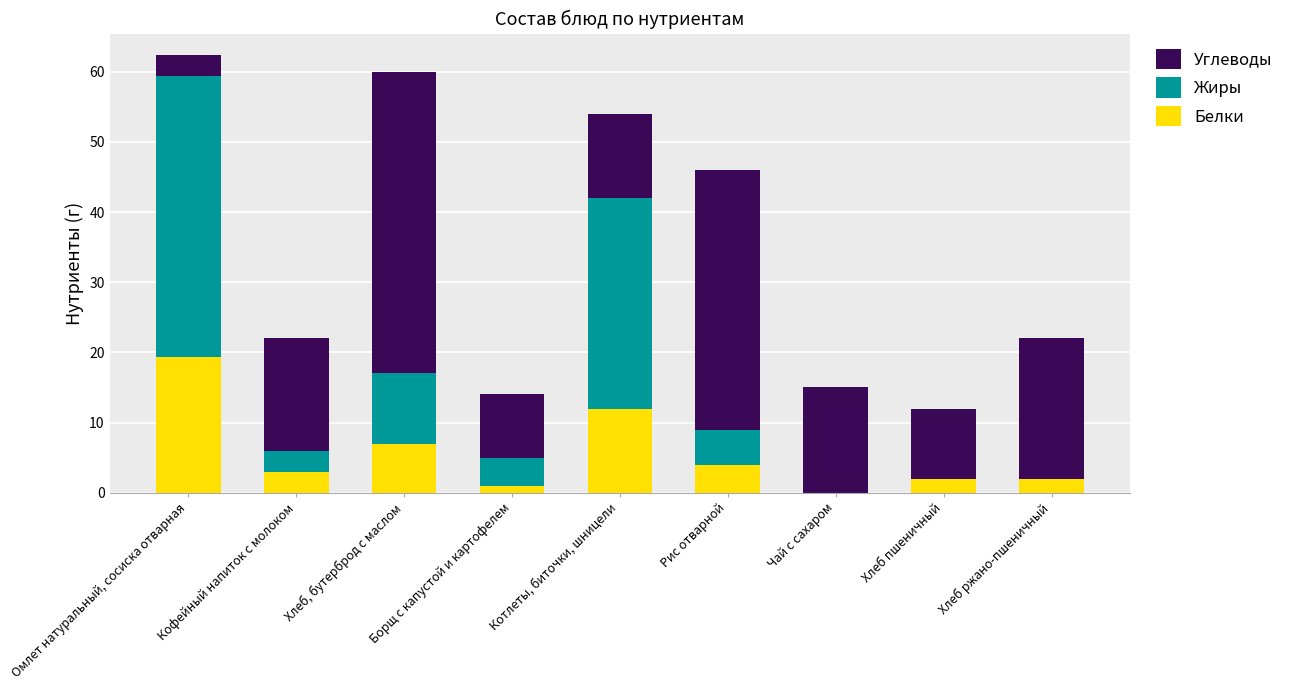

The Белки series shows 12.0 at Котлеты, биточки, шницели. True or false?

True